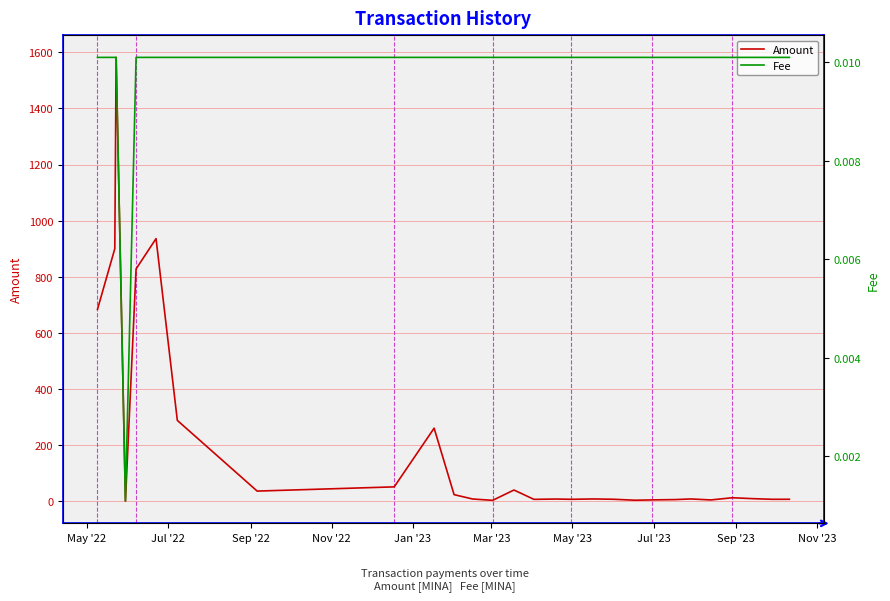

How many data points does each series have?

28